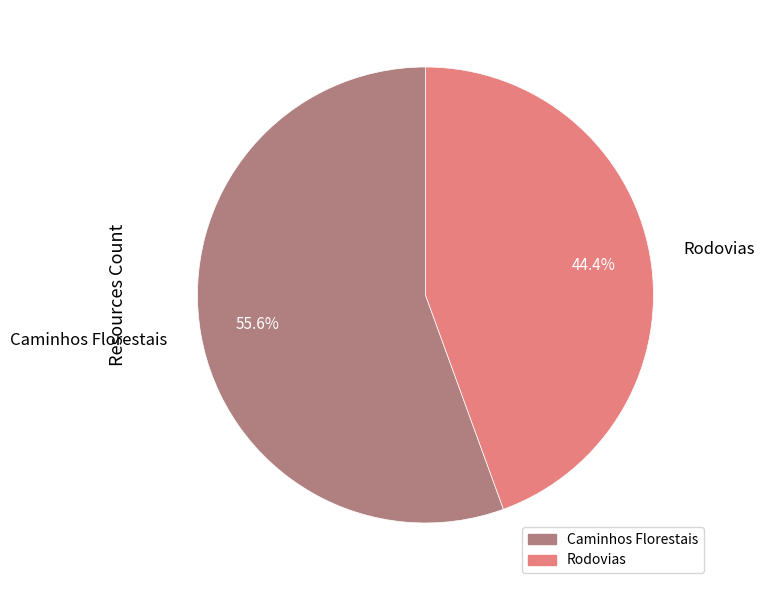

Combined, do Rodovias and Caminhos Florestais account for over 50%?

Yes